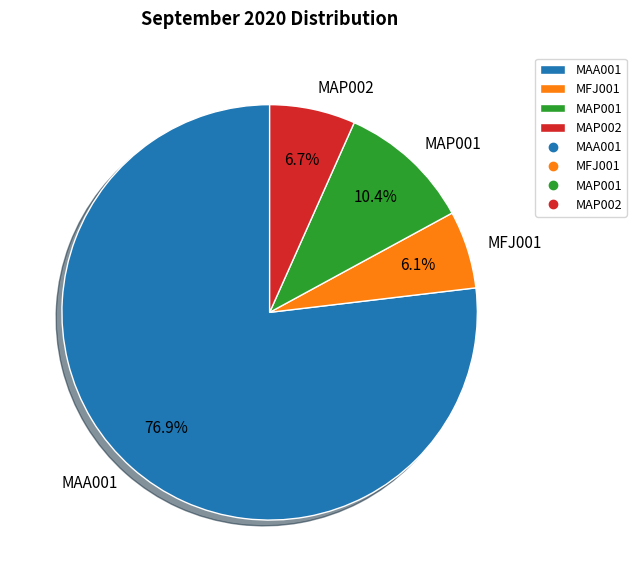

What is the majority slice?

MAA001